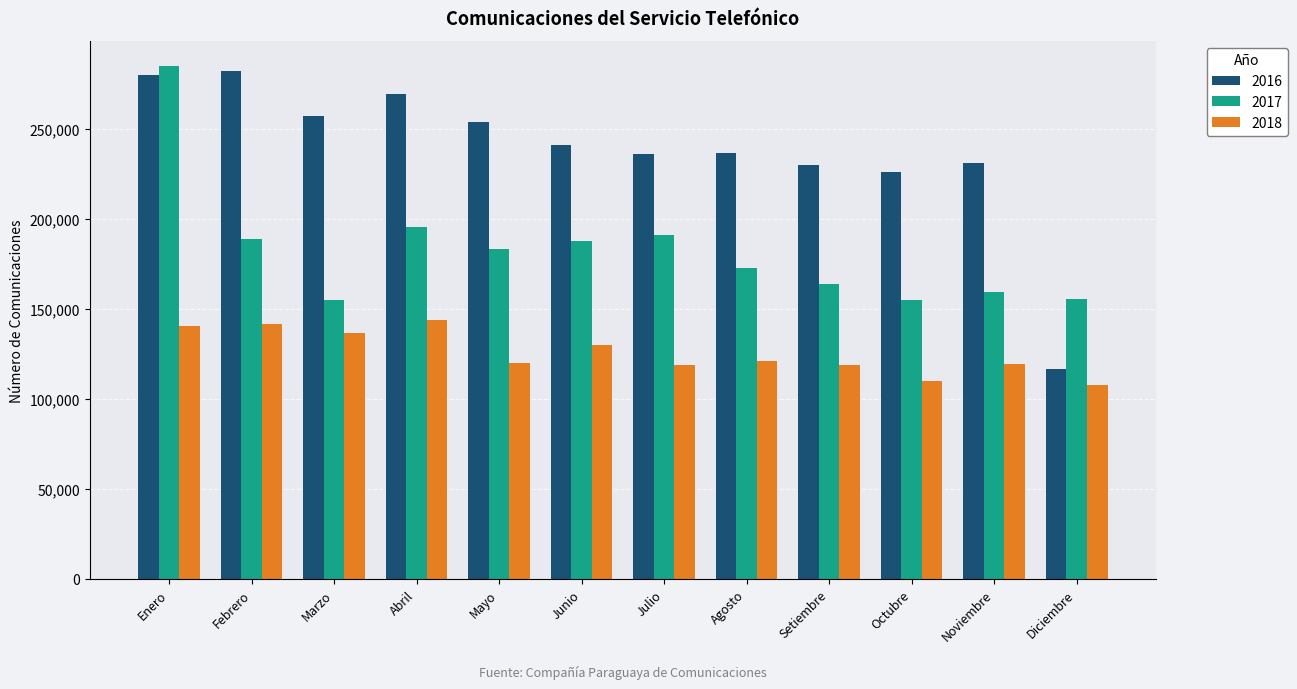

Rank the series by their average value, from highest to lowest.

2016, 2017, 2018